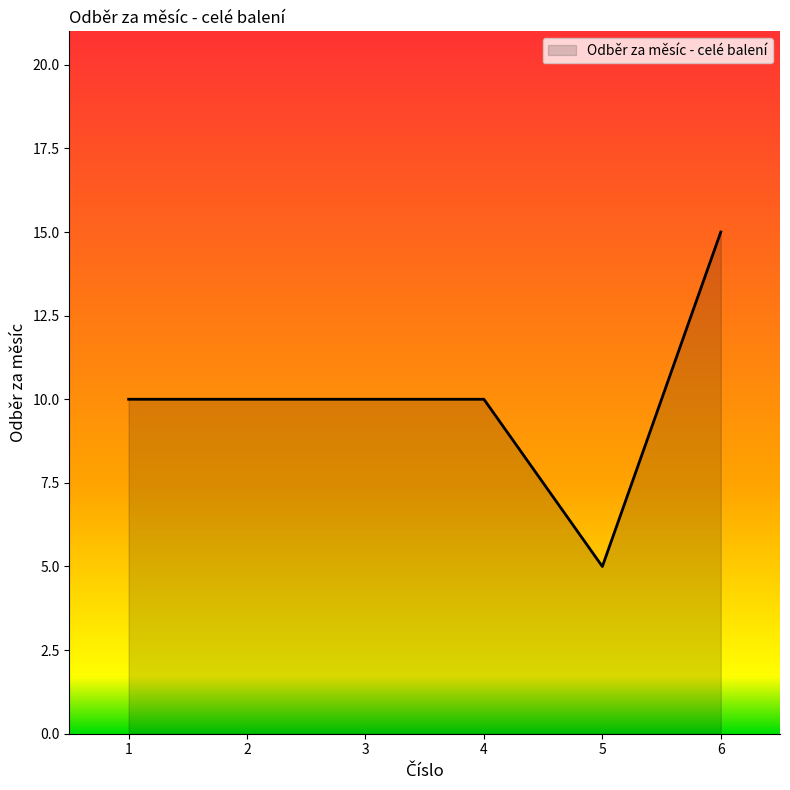

What value does the data have at 1?

10